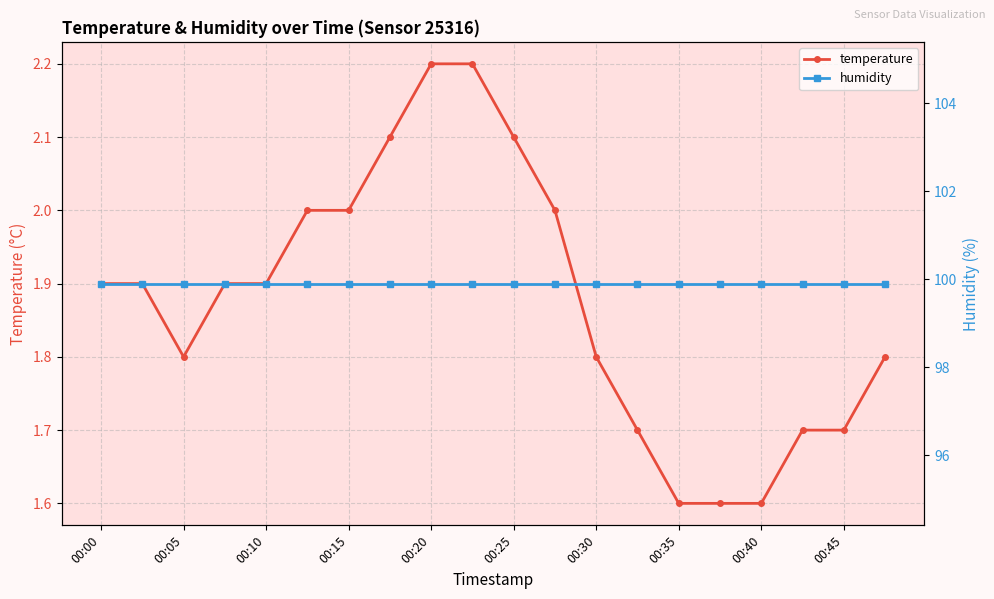

What is the maximum value shown in the chart?

99.9